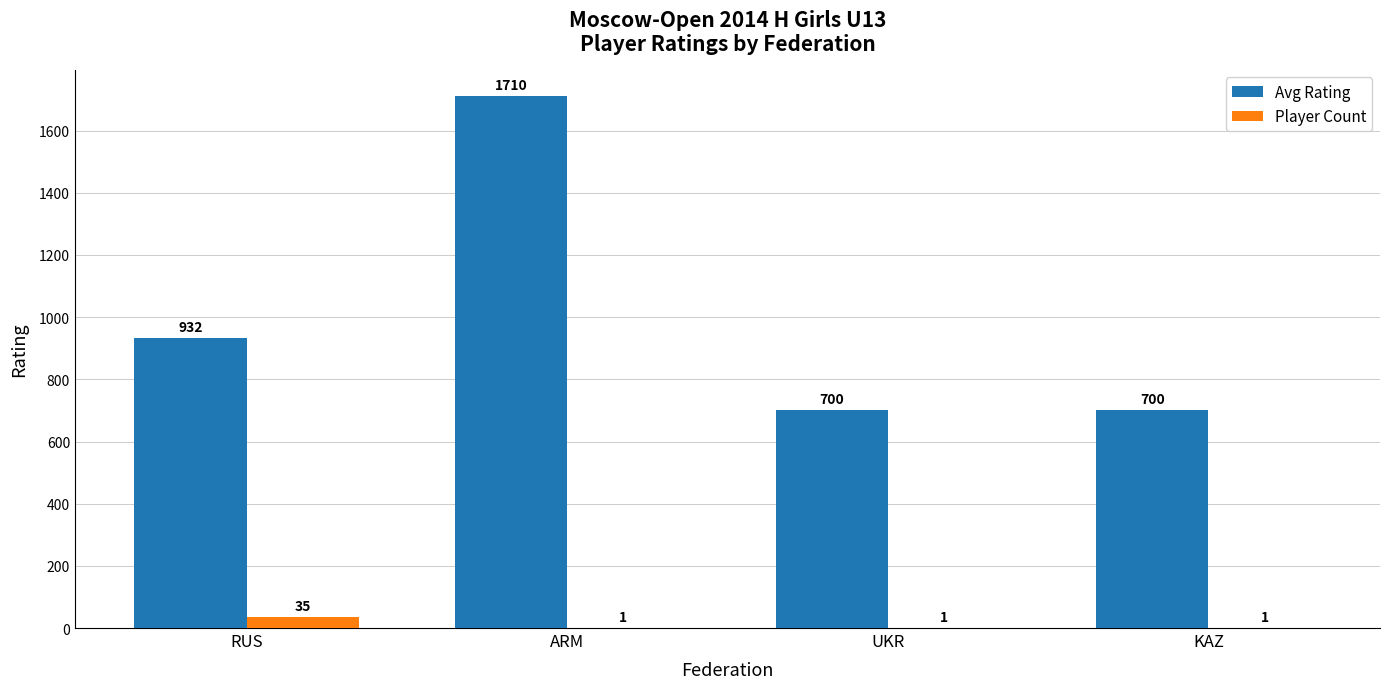

What is the greatest value displayed?

1710